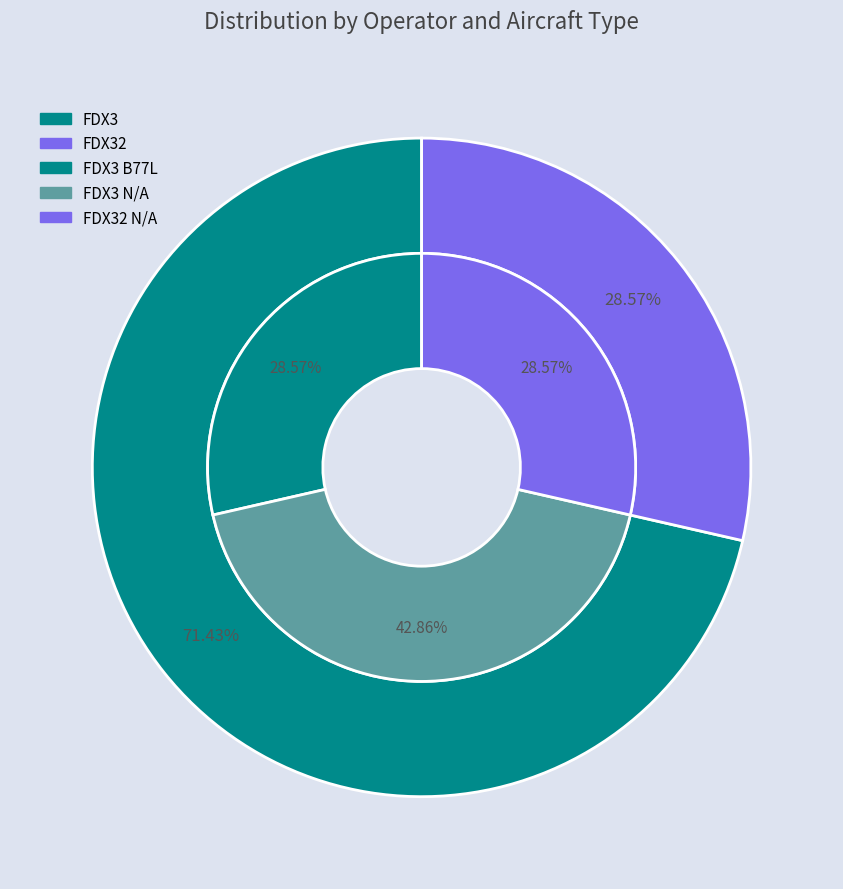

Approximately how many times larger is the value at FDX32 compared to FDX3?

0.4